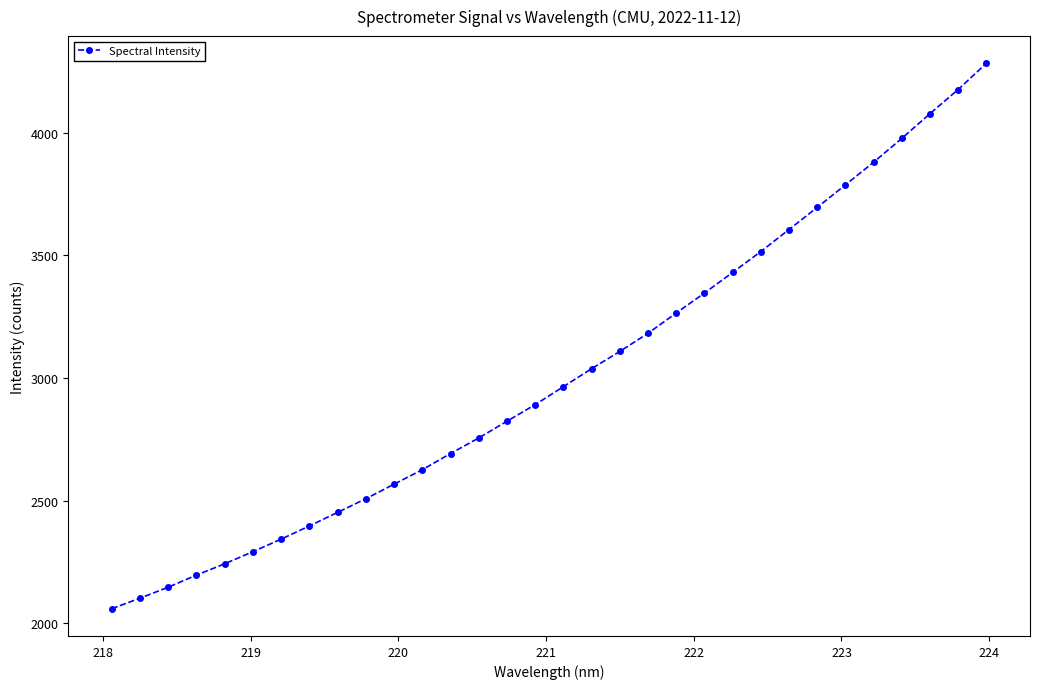

Does the chart have visible grid lines?

No